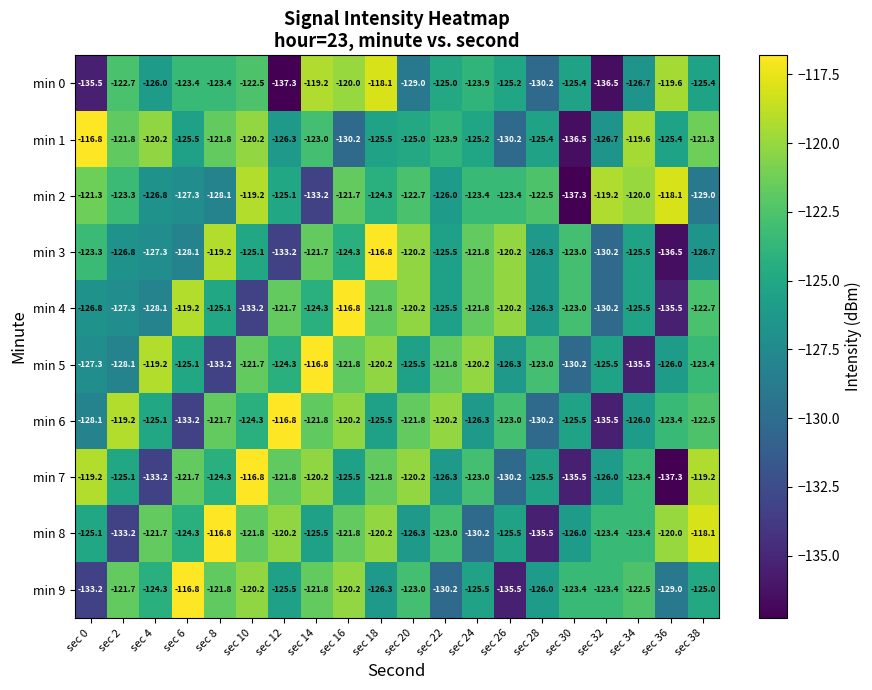

What is the maximum value shown in the chart?

-116.8